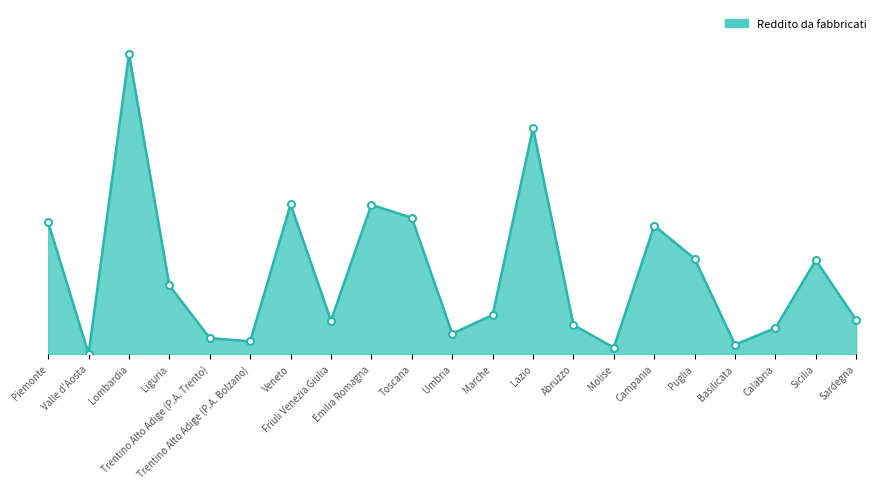

Reading left to right, what are all the values shown in this chart?

2012216	0	4590112	1046704	241158	193042	2289034	509215	2283978	2082565	310092	595231	3457440	444041	96124	1962320	1458108	140120	397373	1434970	518900